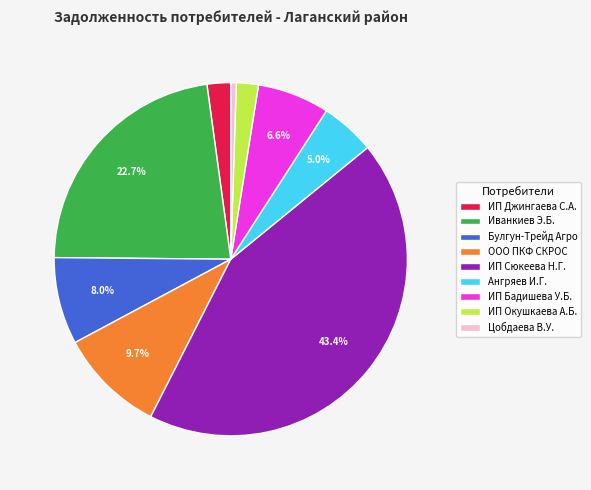

Does Иванкиев Э.Б. represent more than half of the total?

No